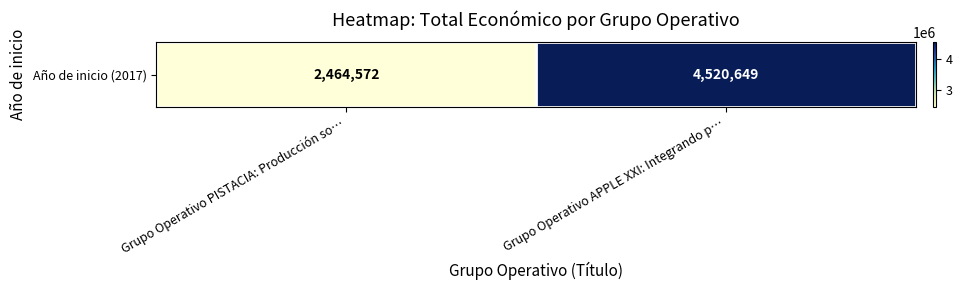

Is it true that the value at Grupo Operativo APPLE XXI: Integrando p… is 7114356?

False